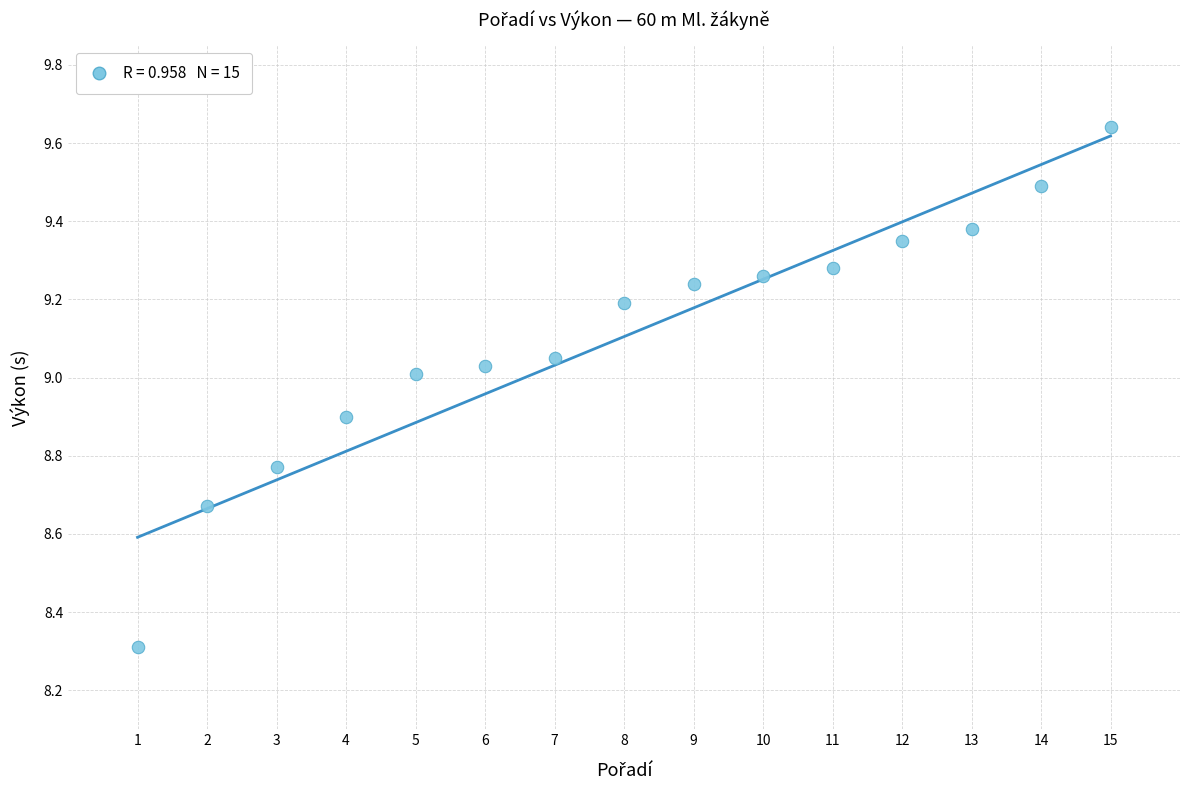

What is the range of Y values (max minus min)?

1.3